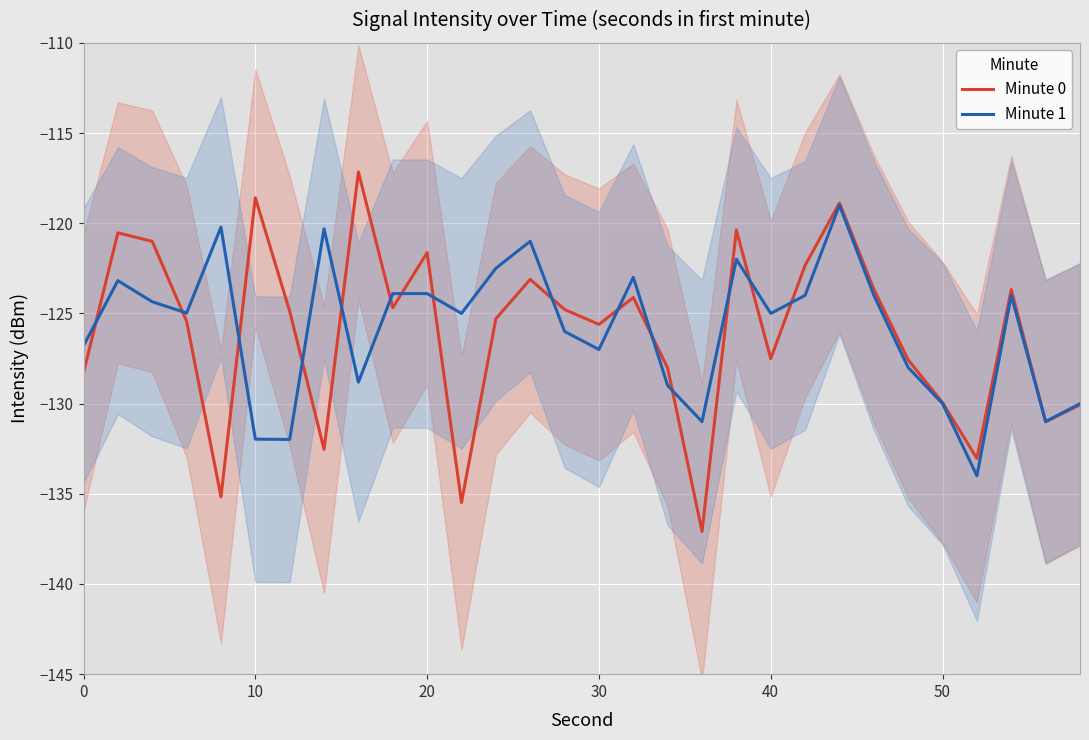

Reading left to right, what are all the values shown in this chart?

Minute 0: -128.3	-120.5	-121.0	-125.4	-135.2	-118.6	-124.9	-132.5	-117.2	-124.7	-121.6	-135.5	-125.3	-123.1	-124.8	-125.6	-124.1	-128.0	-137.1	-120.4	-127.5	-122.3	-118.9	-123.7	-127.6	-129.9	-133.0	-123.7	-131.0	-130.1
Minute 1: -126.8	-123.2	-124.4	-125.0	-120.2	-132.0	-132.0	-120.3	-128.8	-123.9	-123.9	-125.0	-122.5	-121.0	-126.0	-127.0	-123.0	-129.0	-131.0	-122.0	-125.0	-124.0	-119.0	-124.0	-128.0	-130.0	-134.0	-124.0	-131.0	-130.0